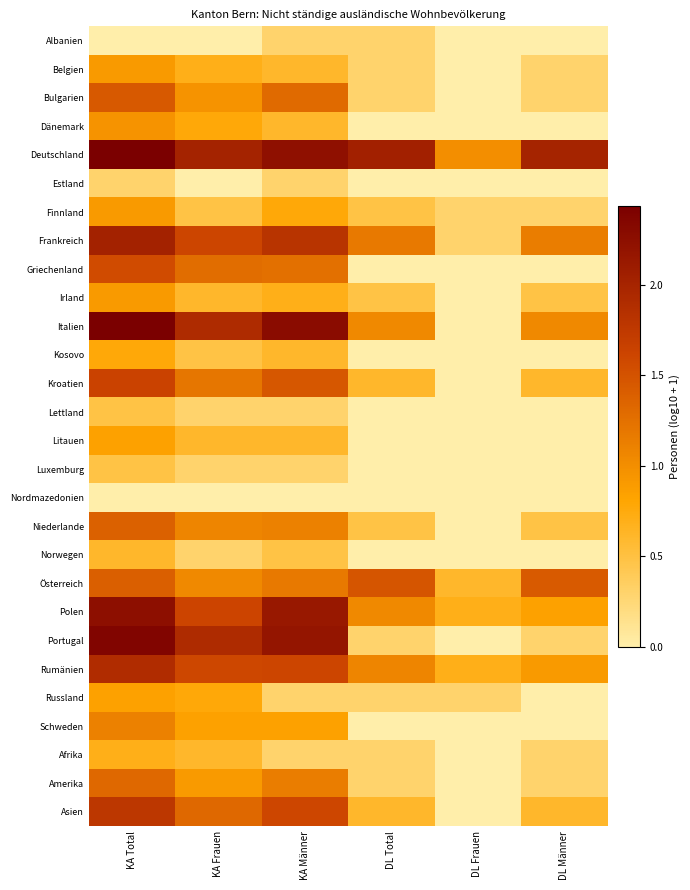

Reading right to left, transcribe all the data shown in this chart.

Albanien: DL Männer=0.0	DL Frauen=0.0	DL Total=0.3	KA Männer=0.3	KA Frauen=0.0	KA Total=0.0
Belgien: DL Männer=0.3	DL Frauen=0.0	DL Total=0.3	KA Männer=0.6	KA Frauen=0.7	KA Total=0.9
Bulgarien: DL Männer=0.3	DL Frauen=0.0	DL Total=0.3	KA Männer=1.3	KA Frauen=1.0	KA Total=1.4
Dänemark: DL Männer=0.0	DL Frauen=0.0	DL Total=0.0	KA Männer=0.6	KA Frauen=0.8	KA Total=1.0
Deutschland: DL Männer=2.0	DL Frauen=1.0	DL Total=2.0	KA Männer=2.2	KA Frauen=2.0	KA Total=2.4
Estland: DL Männer=0.0	DL Frauen=0.0	DL Total=0.0	KA Männer=0.3	KA Frauen=0.0	KA Total=0.3
Finnland: DL Männer=0.3	DL Frauen=0.3	DL Total=0.5	KA Männer=0.8	KA Frauen=0.5	KA Total=0.9
Frankreich: DL Männer=1.1	DL Frauen=0.3	DL Total=1.2	KA Männer=1.8	KA Frauen=1.6	KA Total=2.0
Griechenland: DL Männer=0.0	DL Frauen=0.0	DL Total=0.0	KA Männer=1.3	KA Frauen=1.3	KA Total=1.6
Irland: DL Männer=0.5	DL Frauen=0.0	DL Total=0.5	KA Männer=0.7	KA Frauen=0.6	KA Total=0.9
Italien: DL Männer=1.0	DL Frauen=0.0	DL Total=1.0	KA Männer=2.3	KA Frauen=1.9	KA Total=2.4
Kosovo: DL Männer=0.0	DL Frauen=0.0	DL Total=0.0	KA Männer=0.6	KA Frauen=0.5	KA Total=0.8
Kroatien: DL Männer=0.6	DL Frauen=0.0	DL Total=0.6	KA Männer=1.5	KA Frauen=1.2	KA Total=1.6
Lettland: DL Männer=0.0	DL Frauen=0.0	DL Total=0.0	KA Männer=0.3	KA Frauen=0.3	KA Total=0.5
Litauen: DL Männer=0.0	DL Frauen=0.0	DL Total=0.0	KA Männer=0.6	KA Frauen=0.6	KA Total=0.8
Luxemburg: DL Männer=0.0	DL Frauen=0.0	DL Total=0.0	KA Männer=0.3	KA Frauen=0.3	KA Total=0.5
Nordmazedonien: DL Männer=0.0	DL Frauen=0.0	DL Total=0.0	KA Männer=0.0	KA Frauen=0.0	KA Total=0.0
Niederlande: DL Männer=0.5	DL Frauen=0.0	DL Total=0.5	KA Männer=1.1	KA Frauen=1.1	KA Total=1.4
Norwegen: DL Männer=0.0	DL Frauen=0.0	DL Total=0.0	KA Männer=0.5	KA Frauen=0.3	KA Total=0.6
Österreich: DL Männer=1.4	DL Frauen=0.6	DL Total=1.5	KA Männer=1.2	KA Frauen=1.0	KA Total=1.4
Polen: DL Männer=0.8	DL Frauen=0.7	DL Total=1.0	KA Männer=2.1	KA Frauen=1.6	KA Total=2.3
Portugal: DL Männer=0.3	DL Frauen=0.0	DL Total=0.3	KA Männer=2.2	KA Frauen=1.9	KA Total=2.4
Rumänien: DL Männer=0.9	DL Frauen=0.7	DL Total=1.1	KA Männer=1.6	KA Frauen=1.6	KA Total=1.9
Russland: DL Männer=0.0	DL Frauen=0.3	DL Total=0.3	KA Männer=0.3	KA Frauen=0.8	KA Total=0.8
Schweden: DL Männer=0.0	DL Frauen=0.0	DL Total=0.0	KA Männer=0.8	KA Frauen=0.8	KA Total=1.1
Afrika: DL Männer=0.3	DL Frauen=0.0	DL Total=0.3	KA Männer=0.3	KA Frauen=0.6	KA Total=0.7
Amerika: DL Männer=0.3	DL Frauen=0.0	DL Total=0.3	KA Männer=1.1	KA Frauen=0.9	KA Total=1.3
Asien: DL Männer=0.6	DL Frauen=0.0	DL Total=0.6	KA Männer=1.6	KA Frauen=1.3	KA Total=1.8